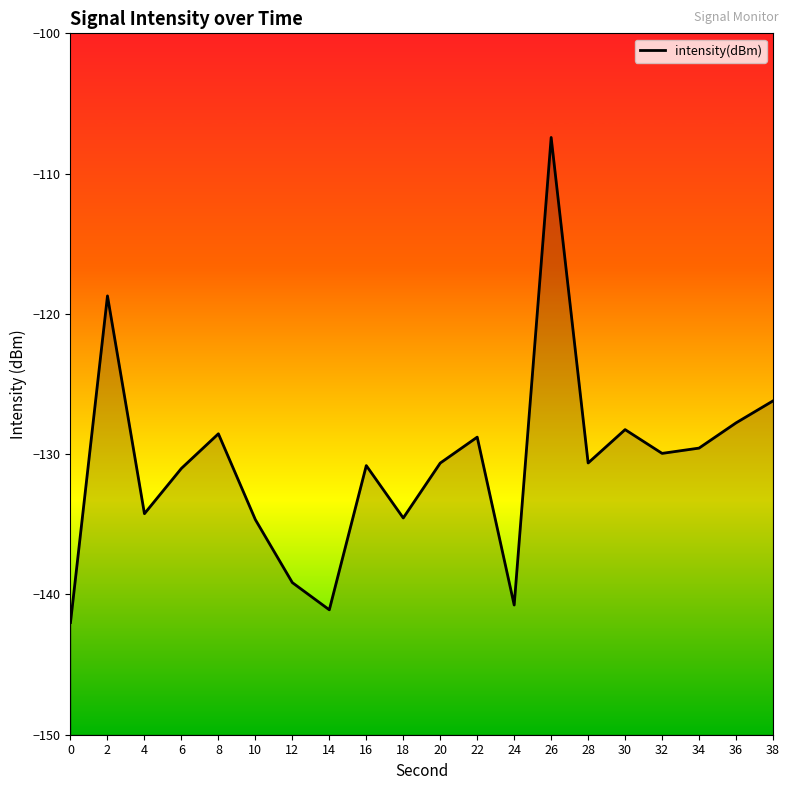

Rank the categories by value from lowest to highest.

0, 14, 24, 12, 10, 18, 4, 6, 16, 20, 28, 32, 34, 22, 8, 30, 36, 38, 2, 26